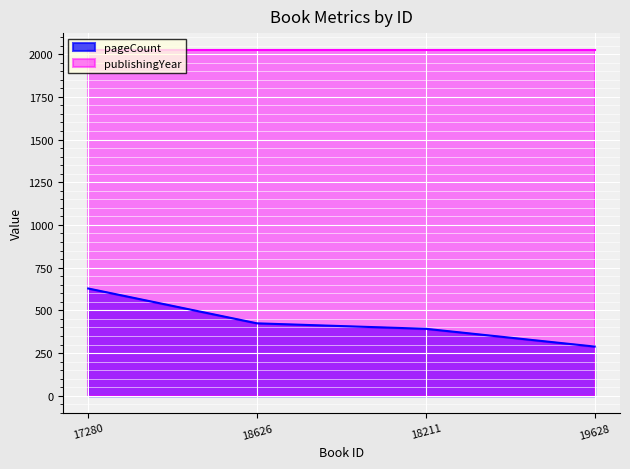

How many lines are shown in the chart?

2